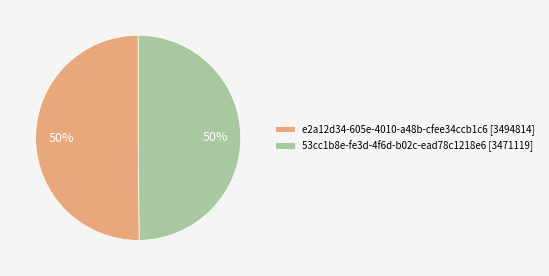

Do 53cc1b8e-fe3d-4f6d-b02c-ead78c1218e6 [3471119] and e2a12d34-605e-4010-a48b-cfee34ccb1c6 [3494814] together represent more than half of the pie?

Yes